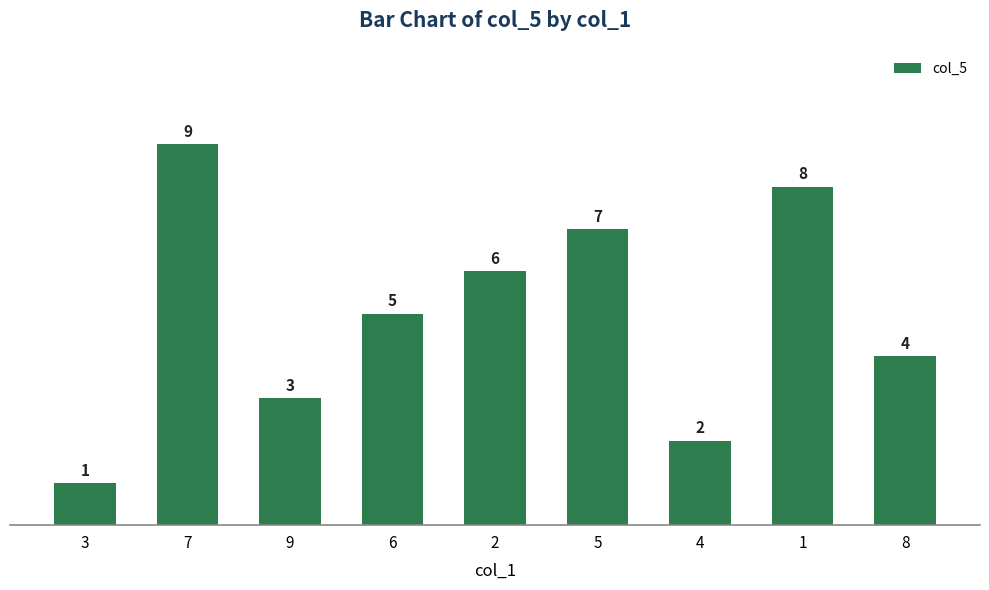

What is the ratio of the value at 5 to the value at 4?

3.5